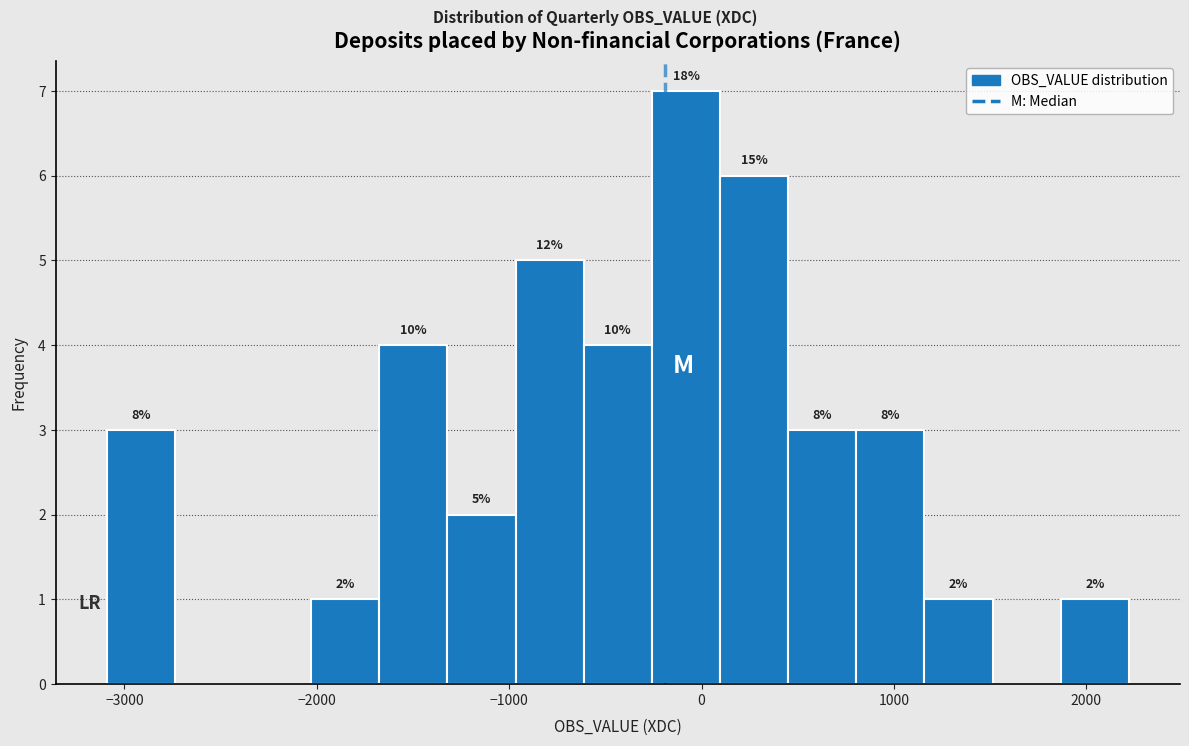

Read against the x-axis, roughly where is the centre of the tallest bar?

-100